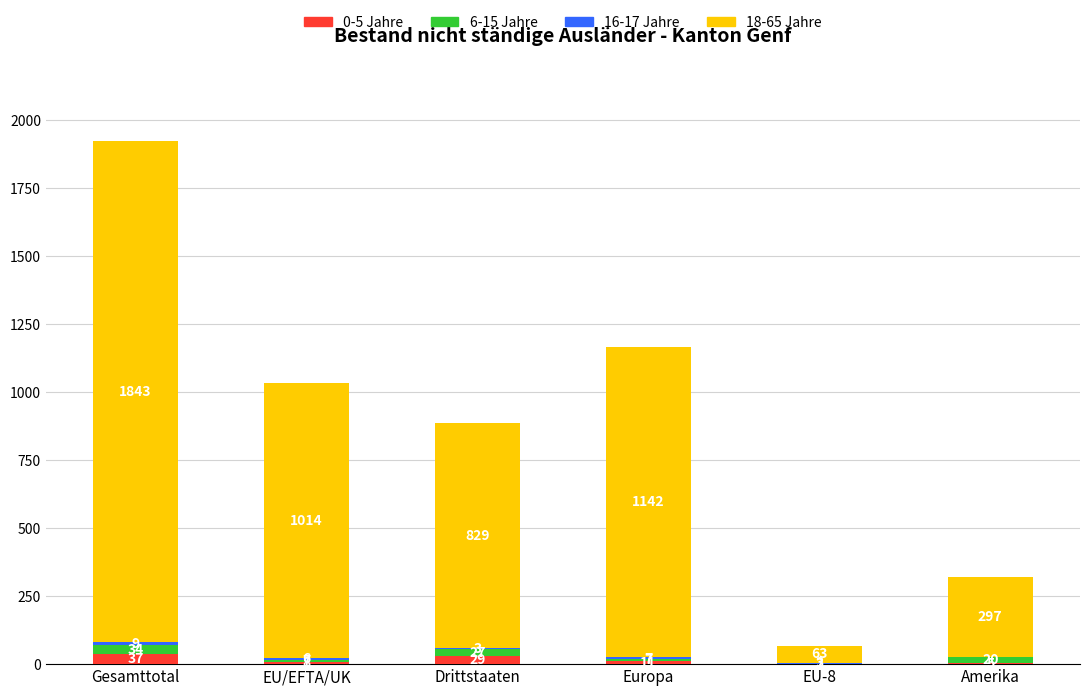

Is it true that 0-5 Jahre equals 0 at EU-8?

True